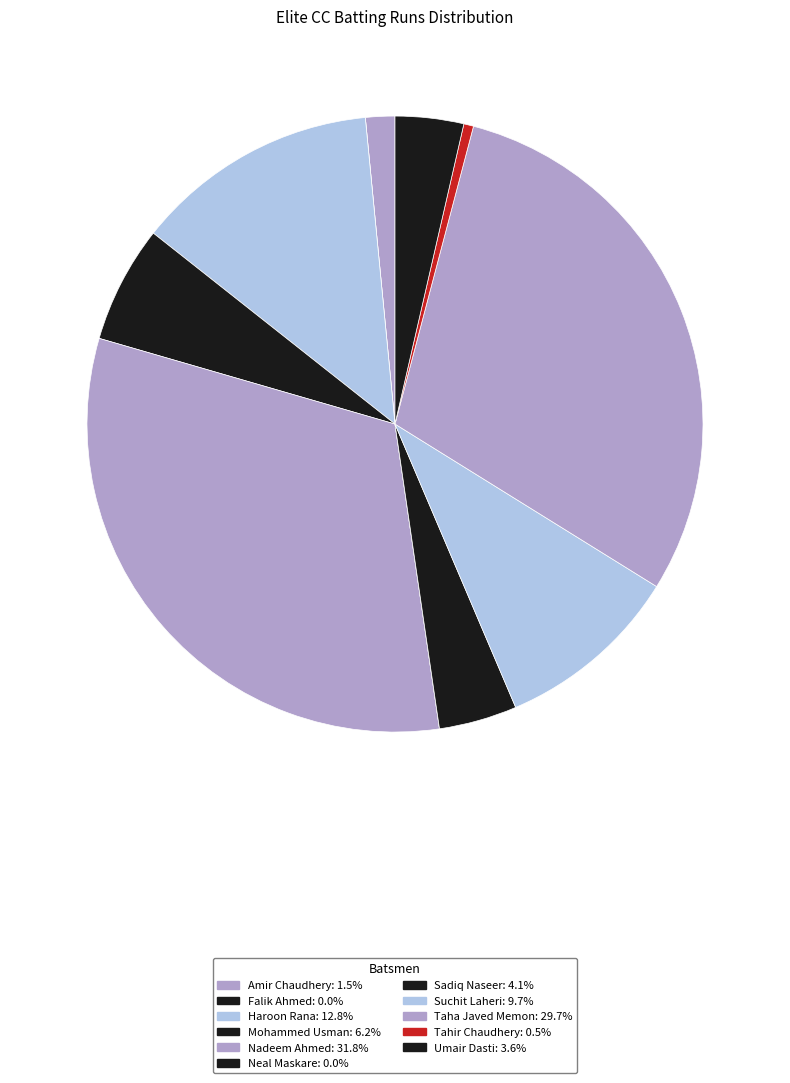

What is the largest slice in the pie chart?

Nadeem Ahmed